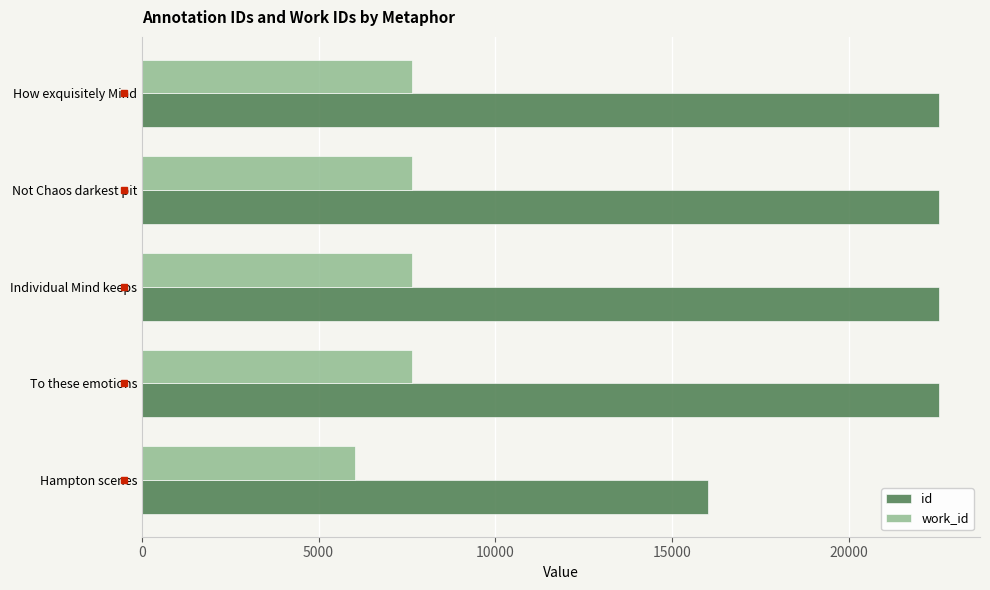

Rank the series by their average value, from highest to lowest.

id, work_id